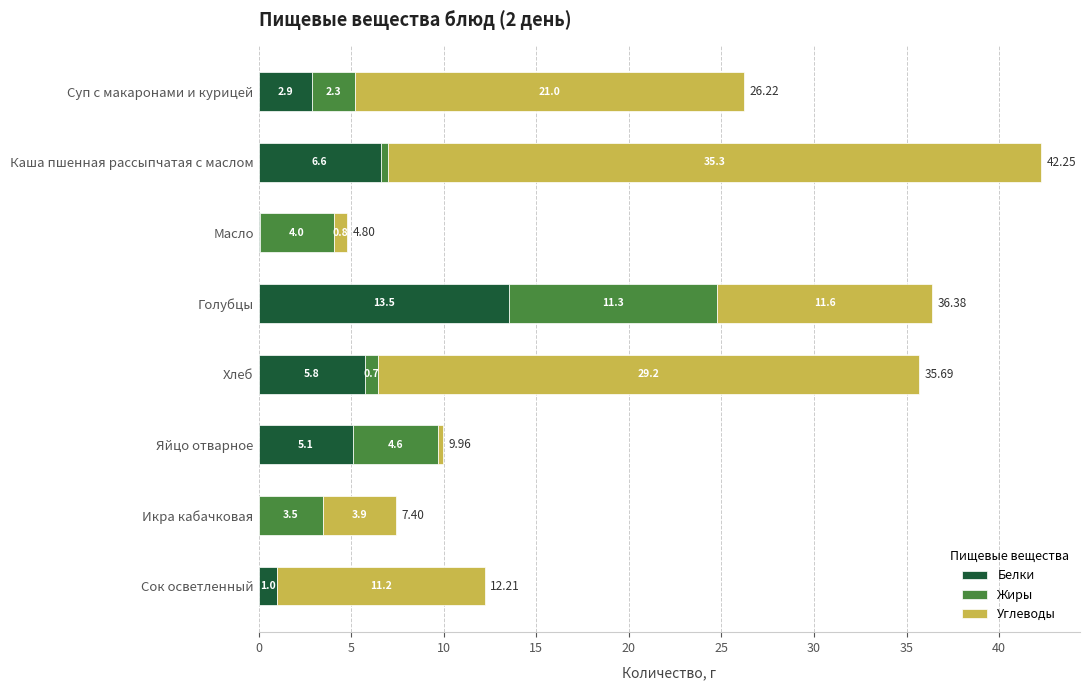

What are all the series names shown in the legend?

Белки, Жиры, Углеводы